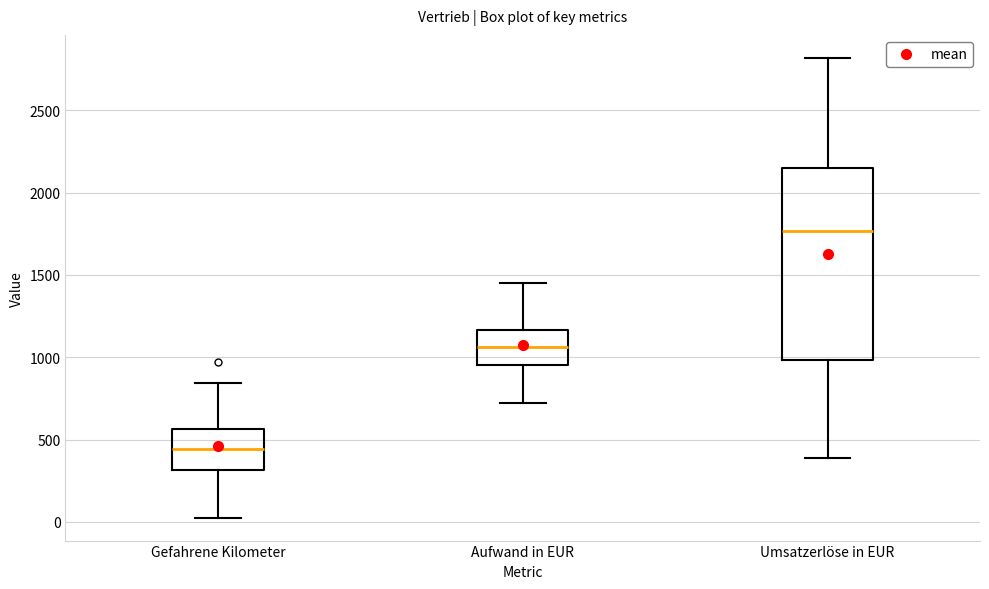

Reading left to right, transcribe this box plot: for each box, give where its median line is, the range the box spans, and where its two whiskers end, as read against the y-axis. The values are not printed on the chart, so give them approximately, as read against the axis.

Gefahrene Kilometer: median 450, box 300 to 550, whiskers 50 to 850
Aufwand in EUR: median 1050, box 950 to 1150, whiskers 700 to 1450
Umsatzerlöse in EUR: median 1750, box 1000 to 2150, whiskers 400 to 2800